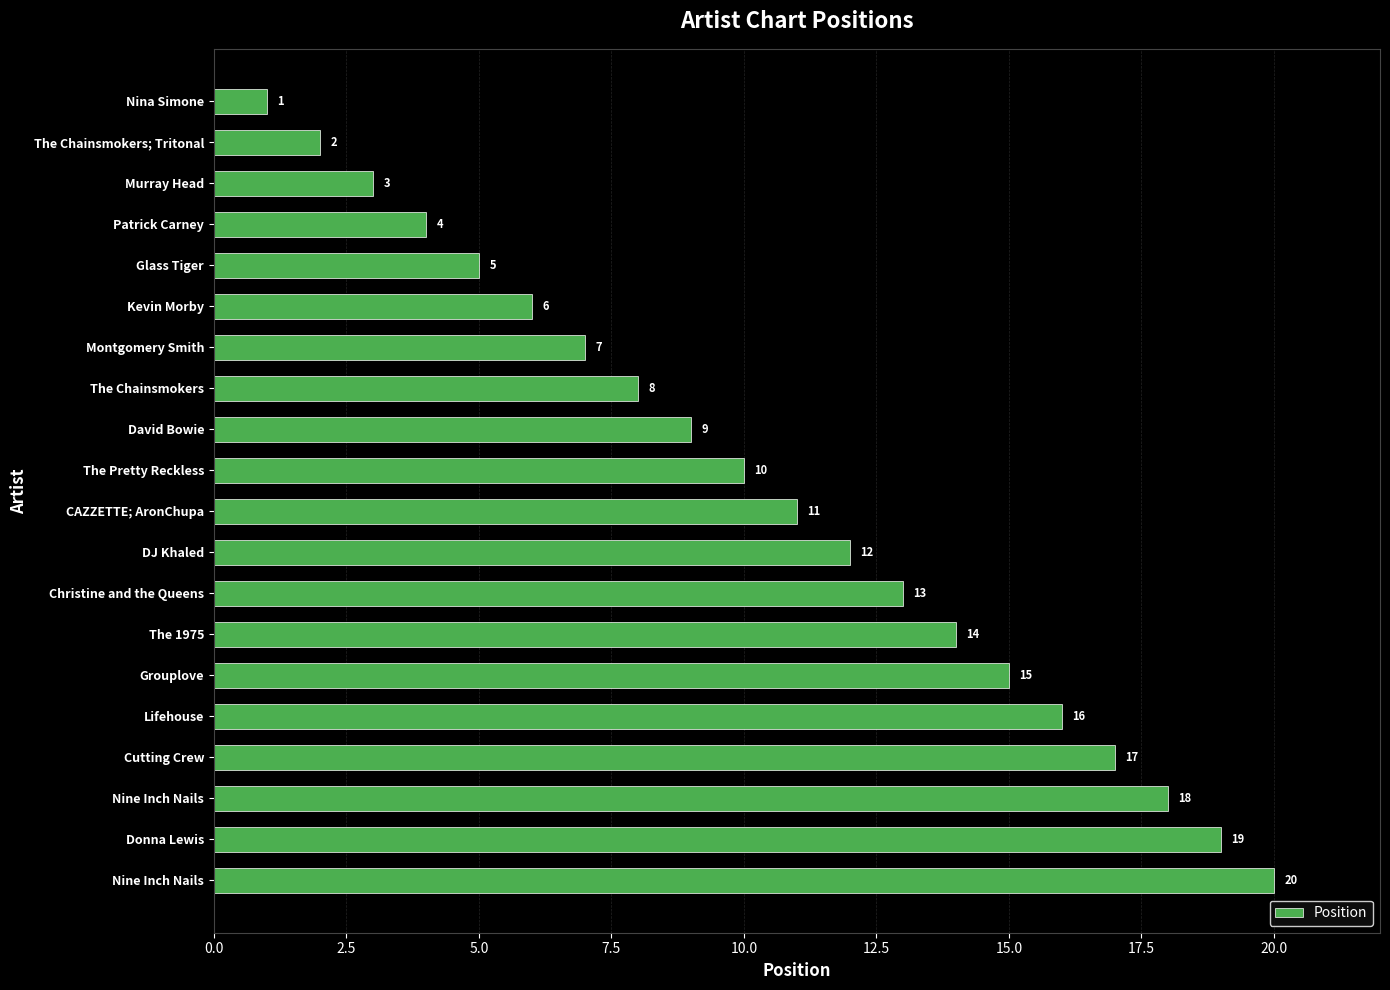

Does the chart contain any negative values?

No